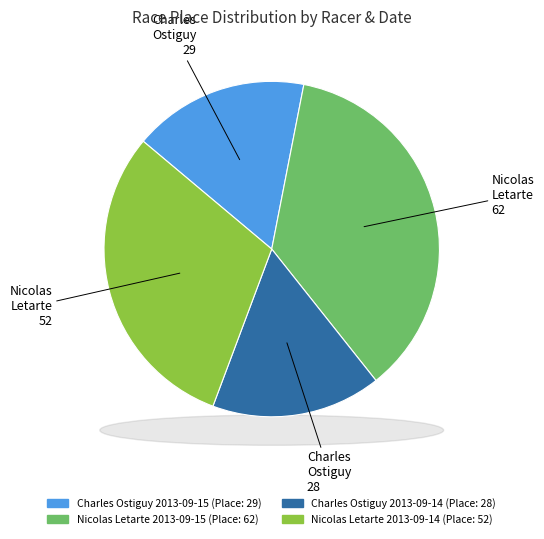

Do Nicolas Letarte
2013-09-15 and Charles Ostiguy
2013-09-15 together represent more than half of the pie?

Yes